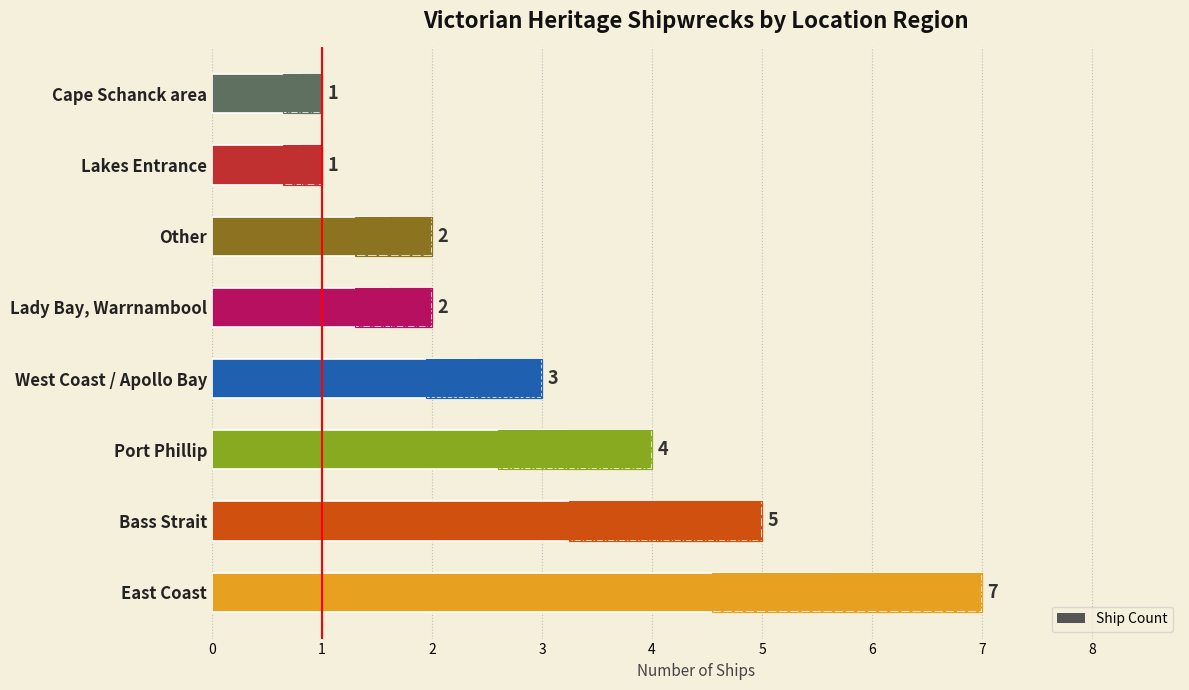

What is the sum of all values?

25